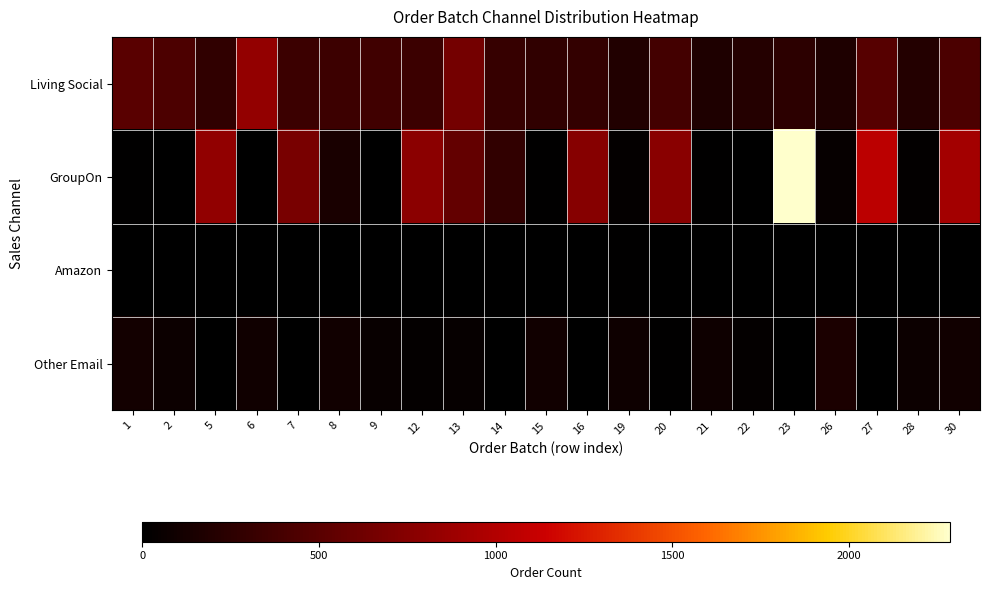

What is the maximum value shown in the chart?

2285